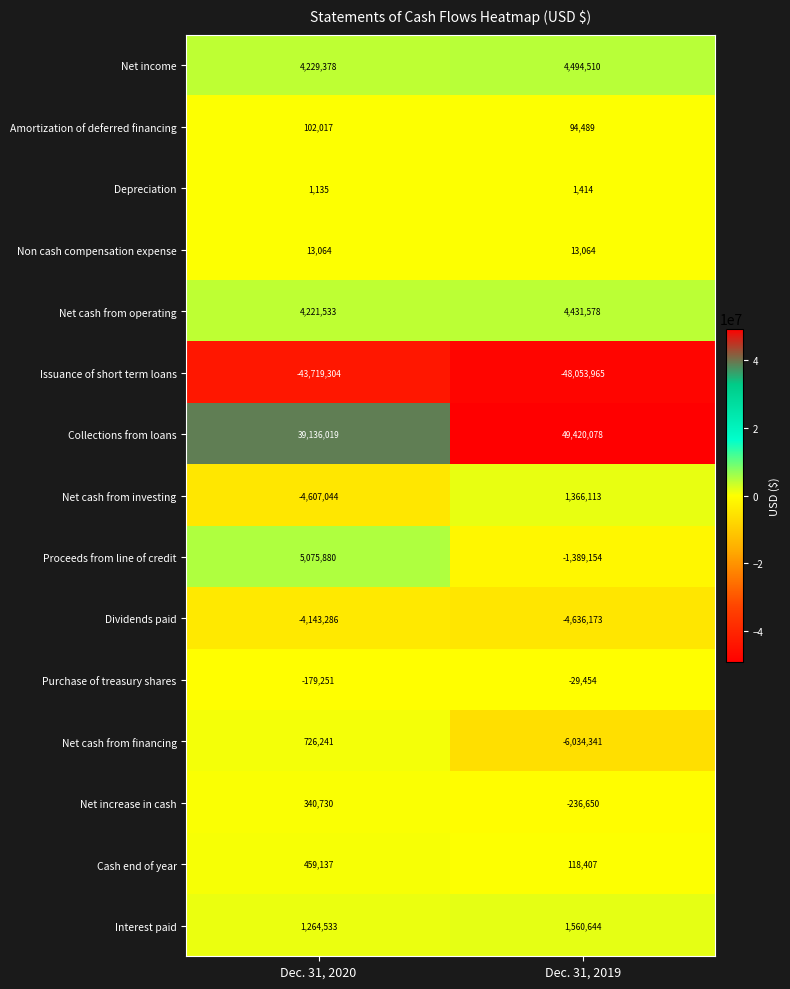

Reading left to right, list all the values displayed in this chart.

Net income: Dec. 31, 2020=4229378	Dec. 31, 2019=4494510
Amortization of deferred financing: Dec. 31, 2020=102017	Dec. 31, 2019=94489
Depreciation: Dec. 31, 2020=1135	Dec. 31, 2019=1414
Non cash compensation expense: Dec. 31, 2020=13064	Dec. 31, 2019=13064
Net cash from operating: Dec. 31, 2020=4221533	Dec. 31, 2019=4431578
Issuance of short term loans: Dec. 31, 2020=-43719304	Dec. 31, 2019=-48053965
Collections from loans: Dec. 31, 2020=39136019	Dec. 31, 2019=49420078
Net cash from investing: Dec. 31, 2020=-4607044	Dec. 31, 2019=1366113
Proceeds from line of credit: Dec. 31, 2020=5075880	Dec. 31, 2019=-1389154
Dividends paid: Dec. 31, 2020=-4143286	Dec. 31, 2019=-4636173
Purchase of treasury shares: Dec. 31, 2020=-179251	Dec. 31, 2019=-29454
Net cash from financing: Dec. 31, 2020=726241	Dec. 31, 2019=-6034341
Net increase in cash: Dec. 31, 2020=340730	Dec. 31, 2019=-236650
Cash end of year: Dec. 31, 2020=459137	Dec. 31, 2019=118407
Interest paid: Dec. 31, 2020=1264533	Dec. 31, 2019=1560644